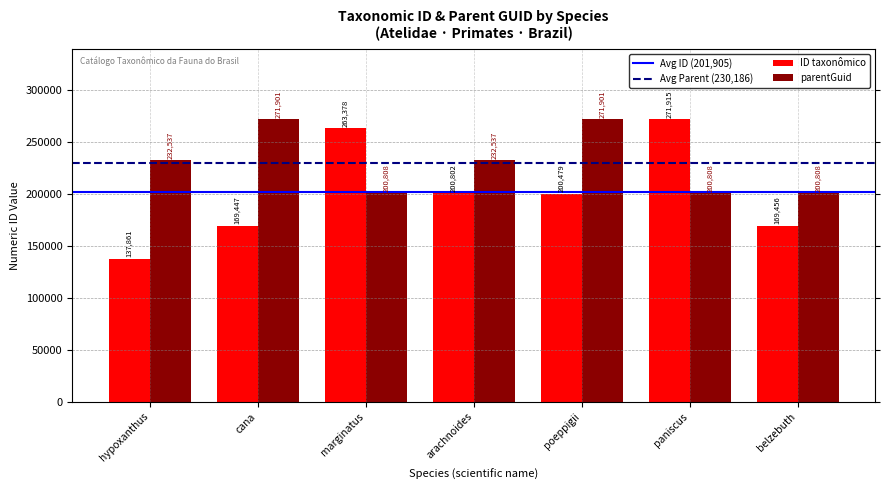

True or false: parentGuid has a value of 271901 at cana.

True